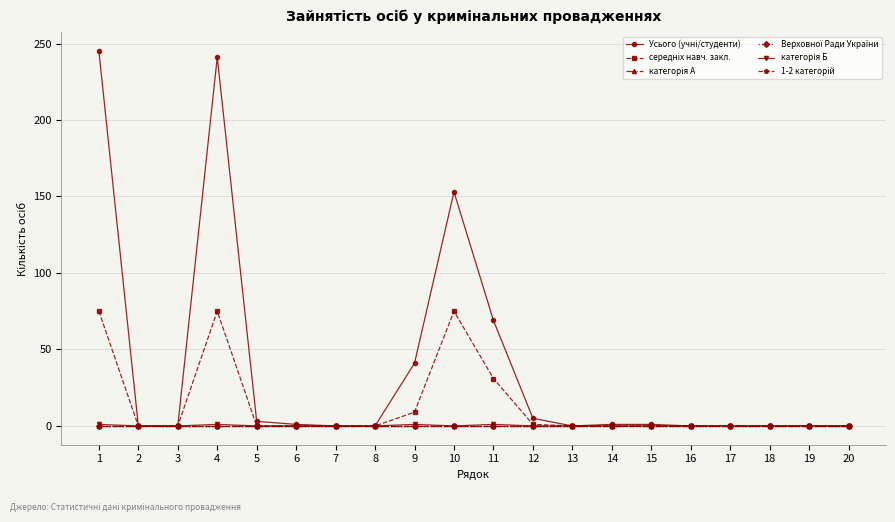

Rank the series by their maximum value, from lowest to highest.

категорія А, Верховної Ради України, 1-2 категорій, категорія Б, середніх навч. закл., Усього (учні/студенти)